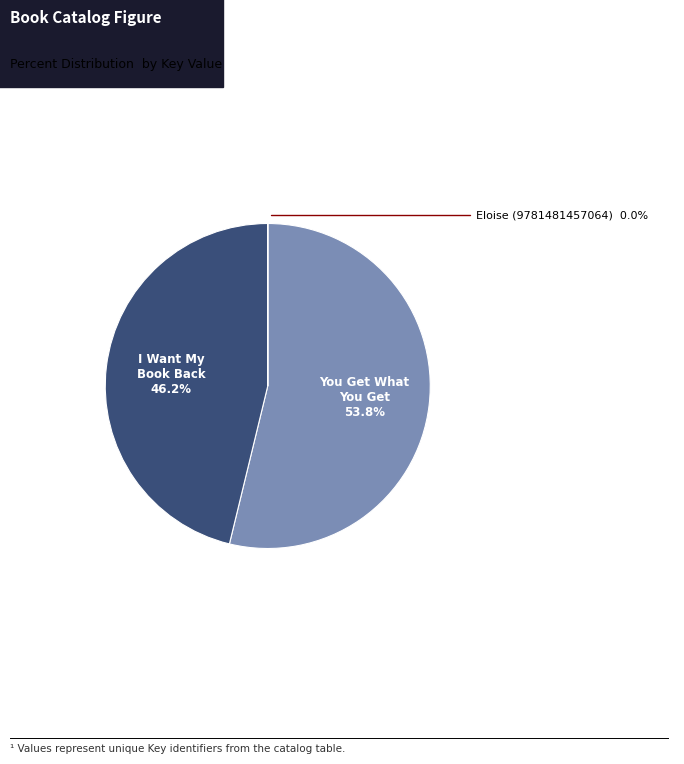

To the nearest percent, what is the average slice percentage?

33%